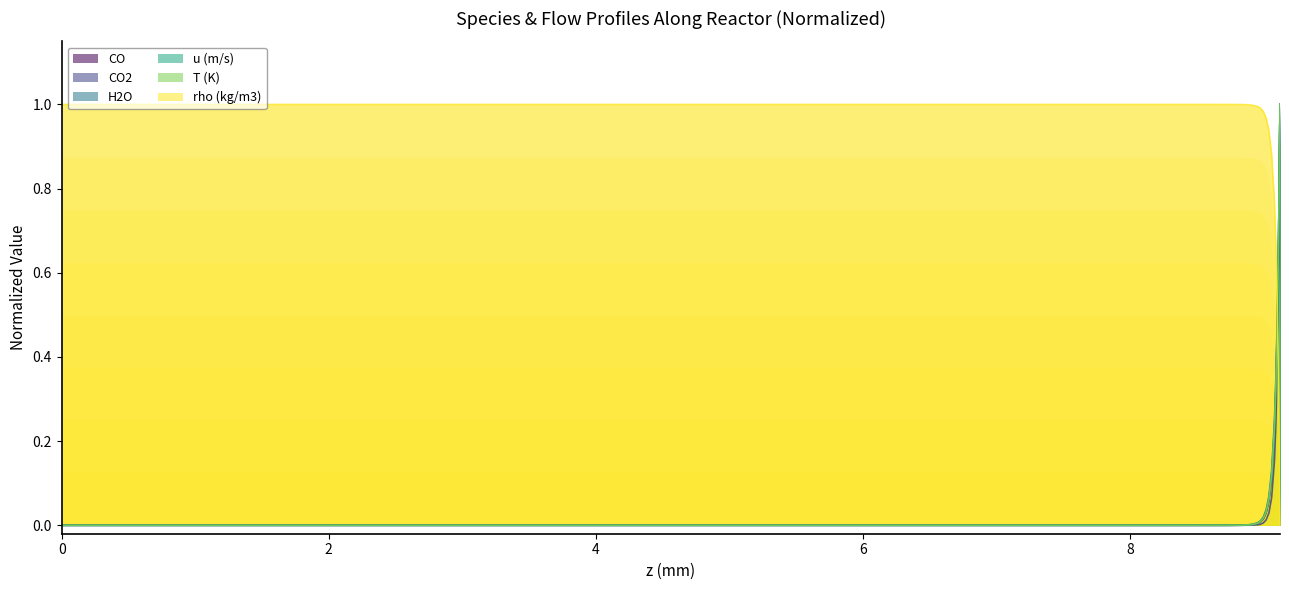

True or false: CO2 and CO cross at least once.

False